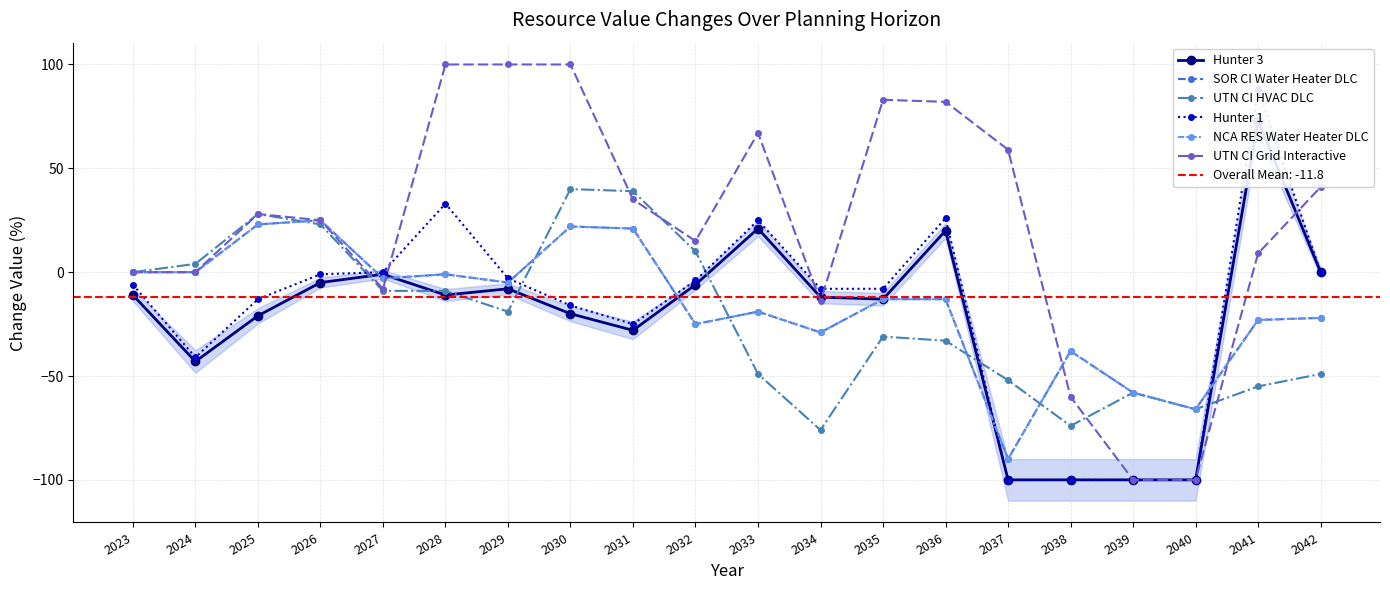

At which label is UTN CI Grid Interactive closest to 0?

2023